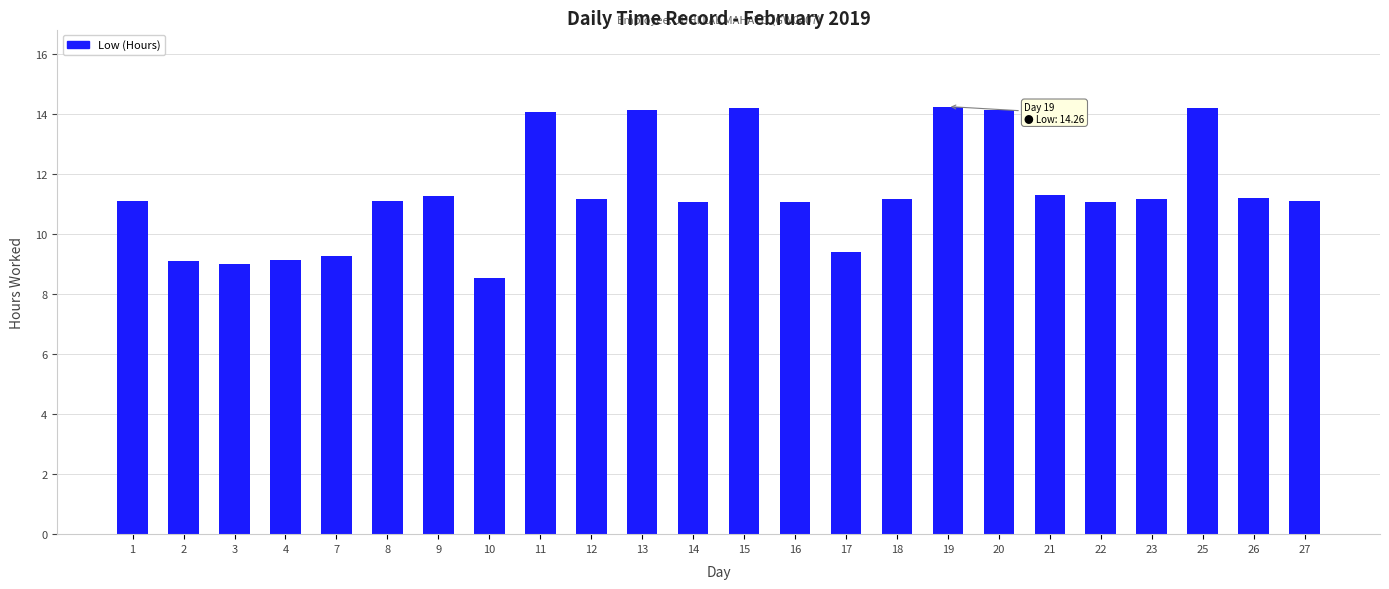

The value at 2 is 9.1. True or false?

True